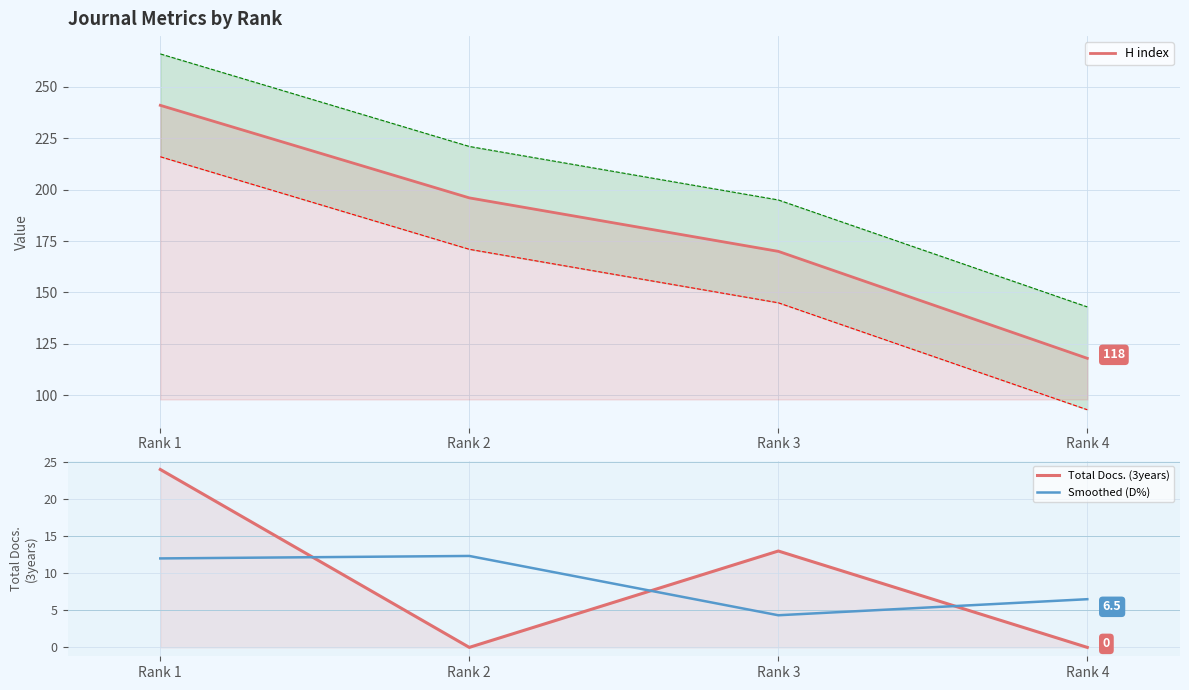

The value of Total Docs. (3years) at Rank 3 is 21.8. True or false?

False